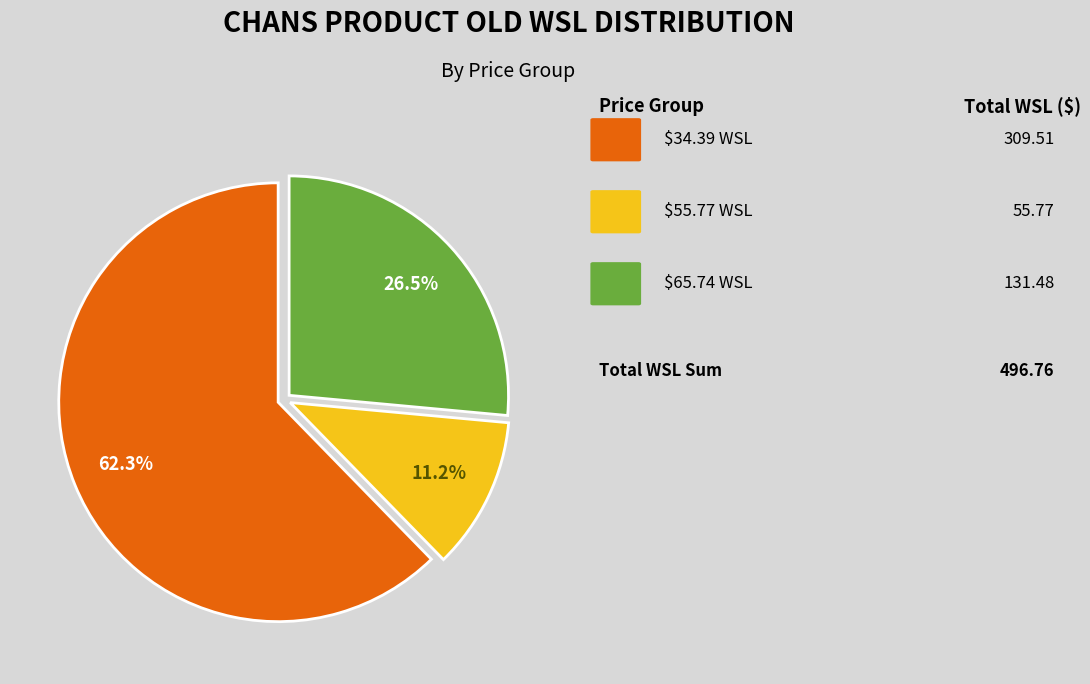

Is there a majority slice in this chart?

Yes